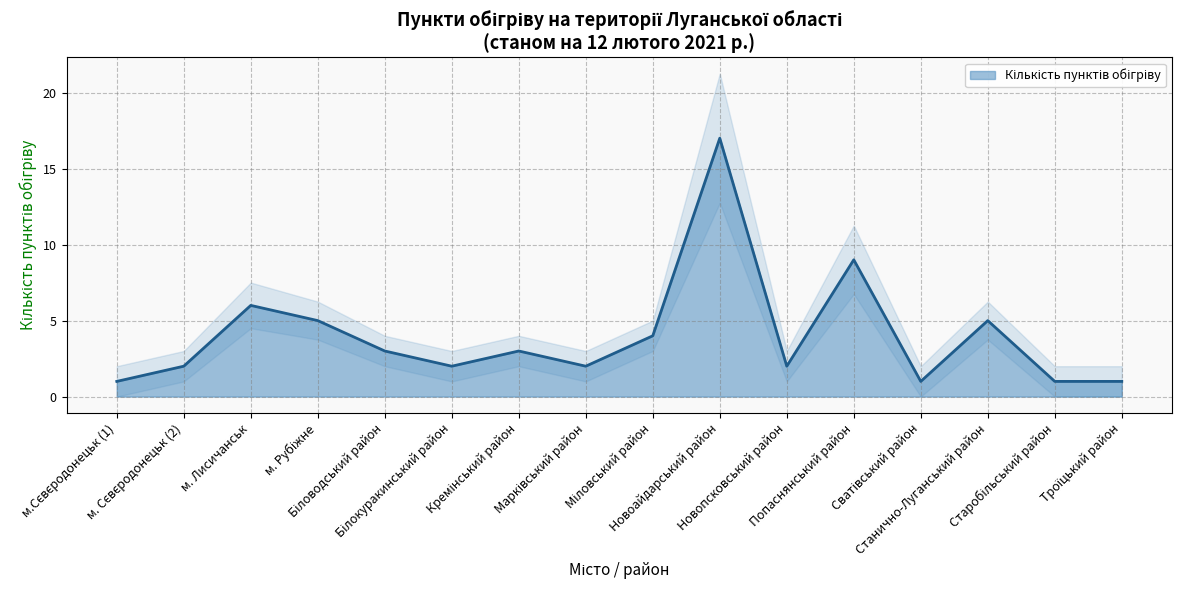

At which category does the chart reach its peak across all series?

Новоайдарський район